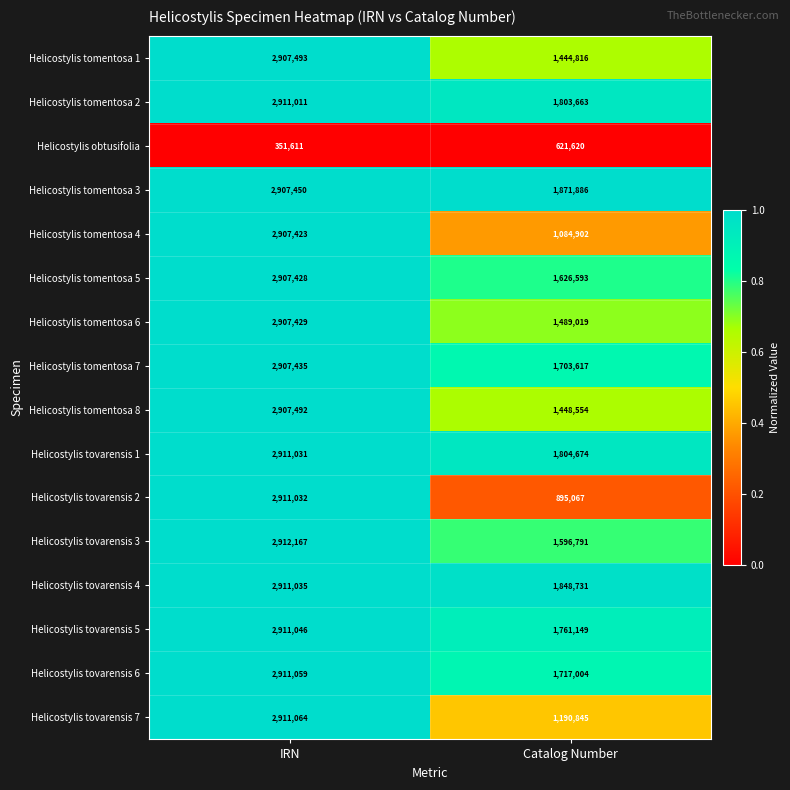

At which label does Helicostylis tomentosa 6 reach its peak?

IRN